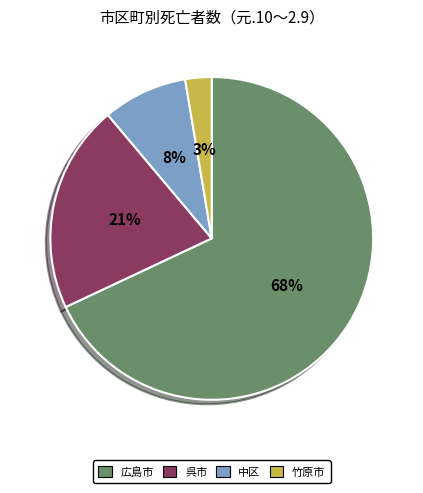

To the nearest percent, what is the average slice percentage?

25%